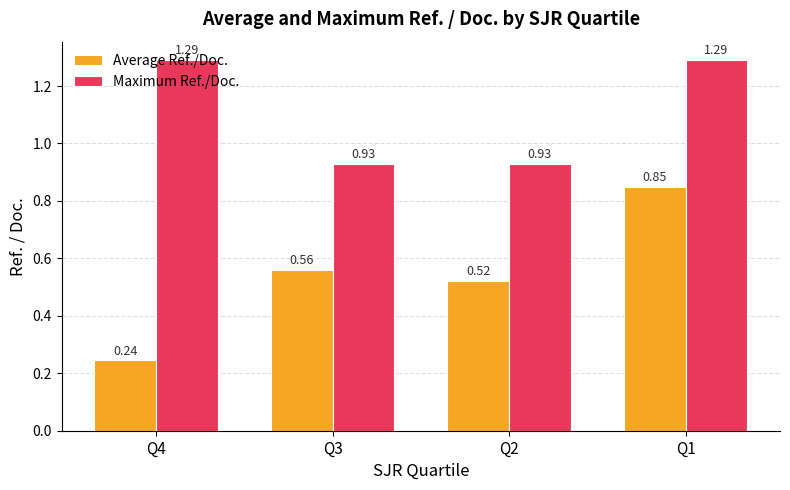

Does the chart contain stacked bars?

No